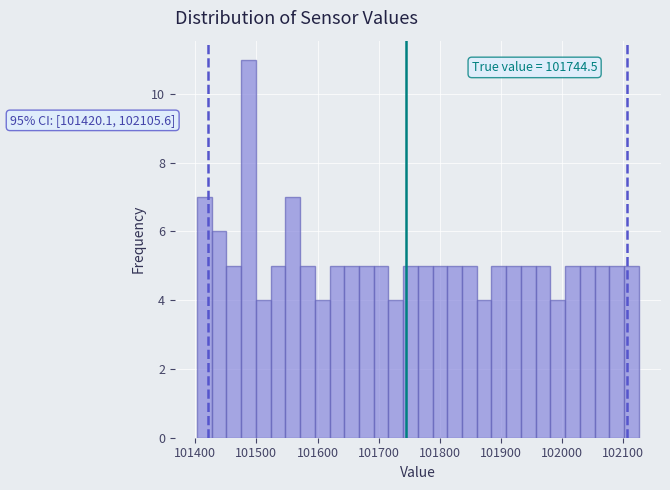

Read against the x-axis, roughly where is the centre of the tallest bar?

101490